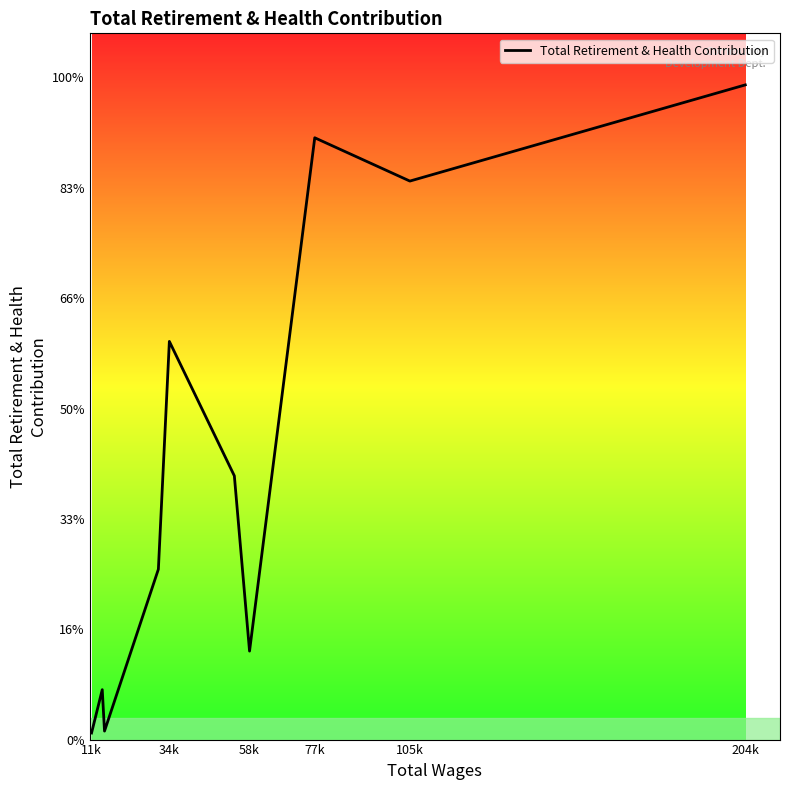

Is this an area chart (filled region under the line)?

No